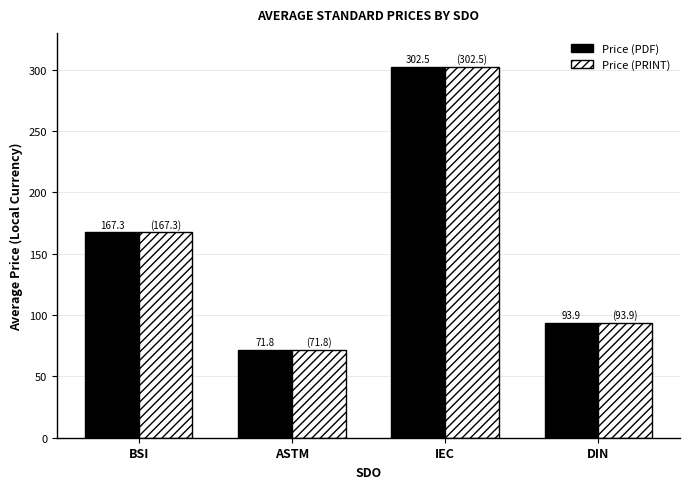

How many bars are there in total?

8